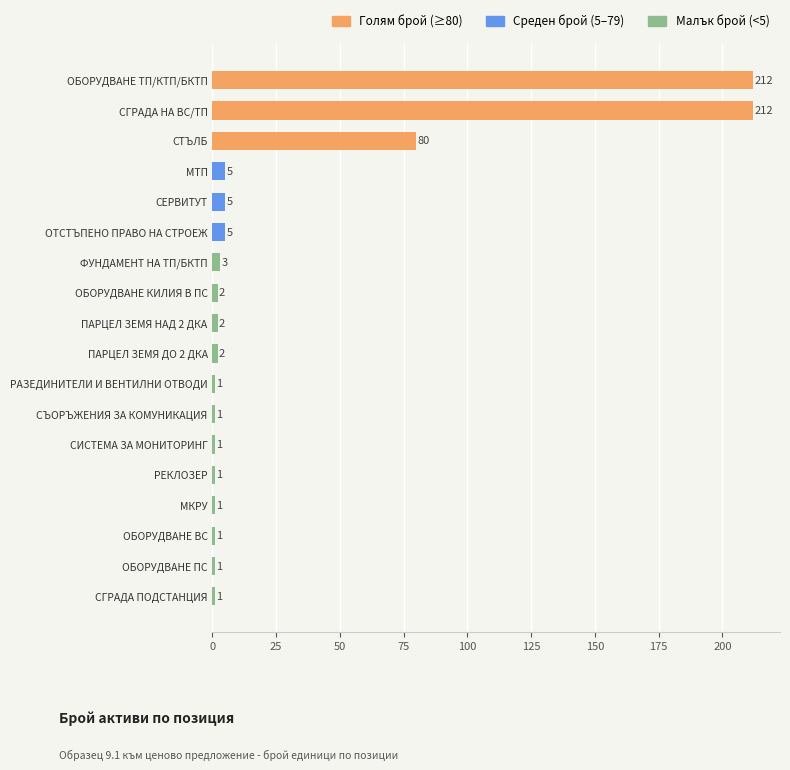

Between СИСТЕМА ЗА МОНИТОРИНГ and СГРАДА НА ВС/ТП, which is larger?

СГРАДА НА ВС/ТП